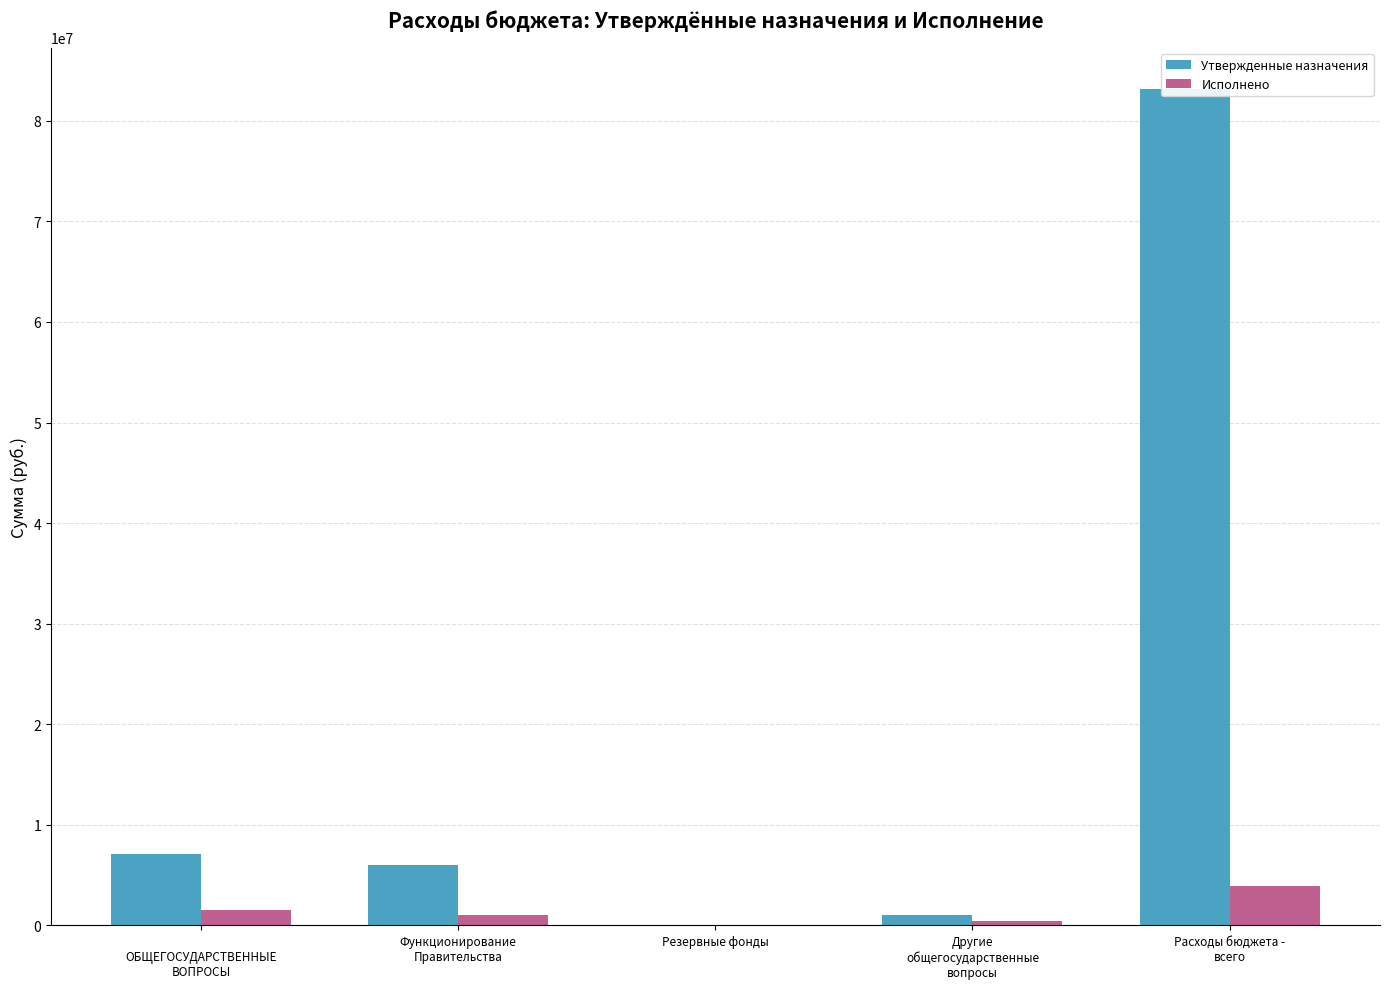

Which series has the largest total across all categories?

Утвержденные назначения